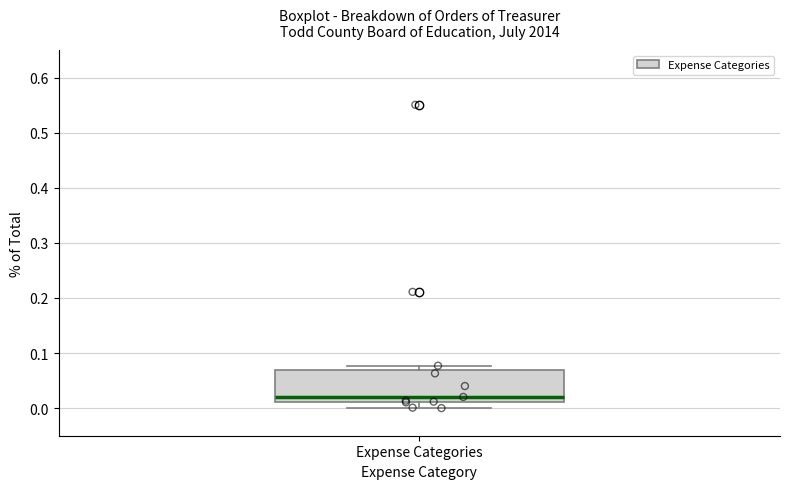

Where is the upper edge of the box for Expense Categories on the y-axis? The values are not printed on the chart, so give them approximately, as read against the axis.

0.07